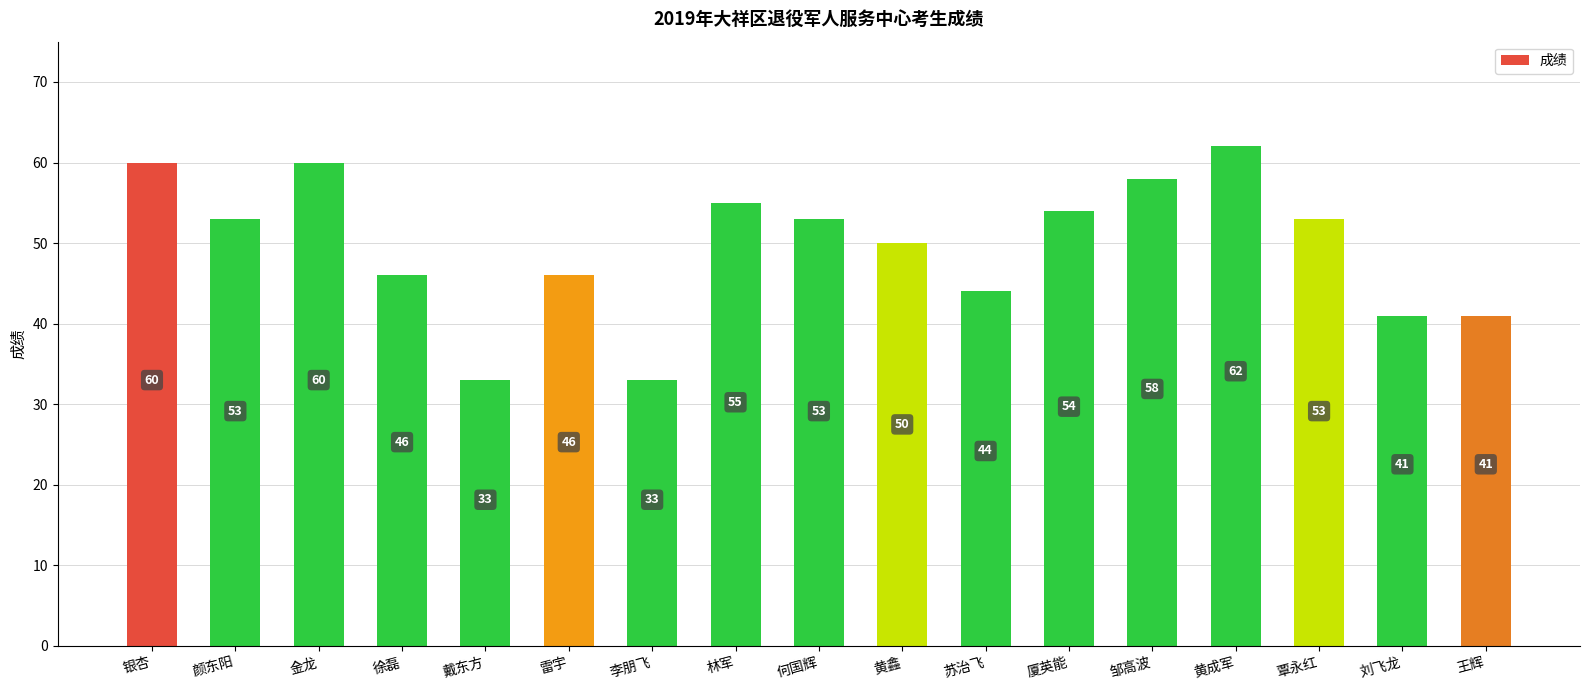

How many categories are shown in the chart?

17